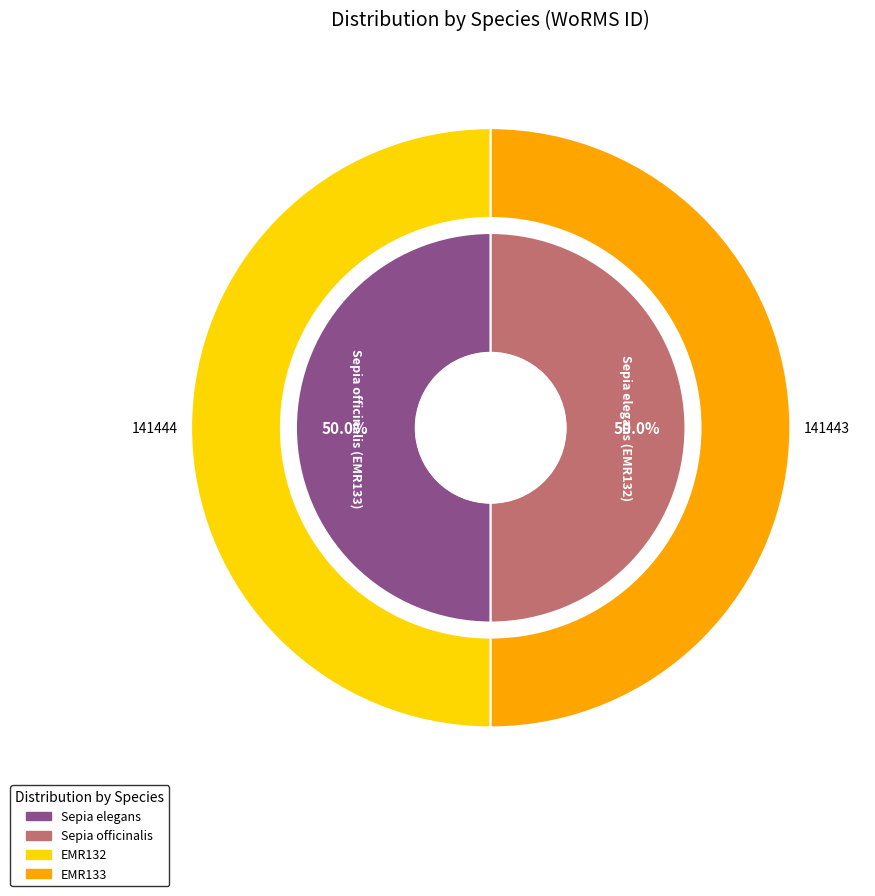

The Sepia officinalis (EMR133) slice represents 63% of the pie. True or false?

False